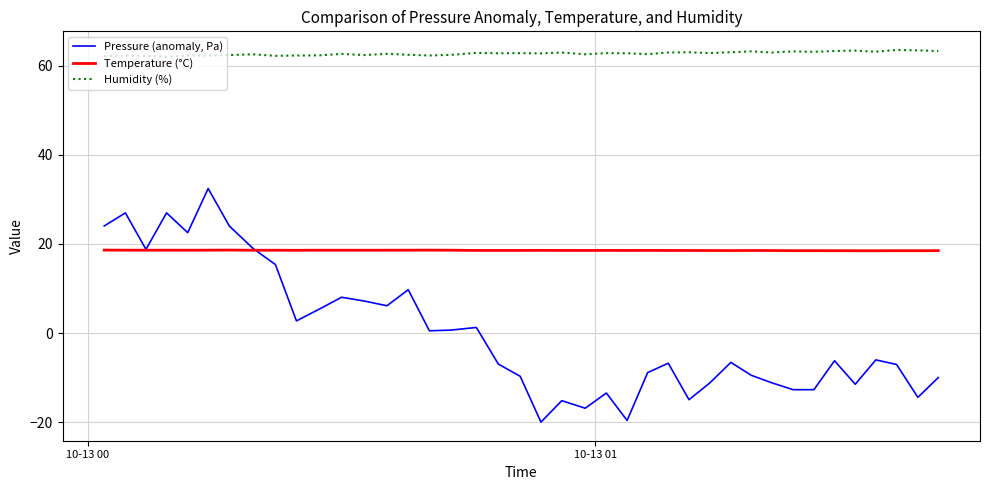

What is the minimum value for Pressure (anomaly, Pa)?

-20.0